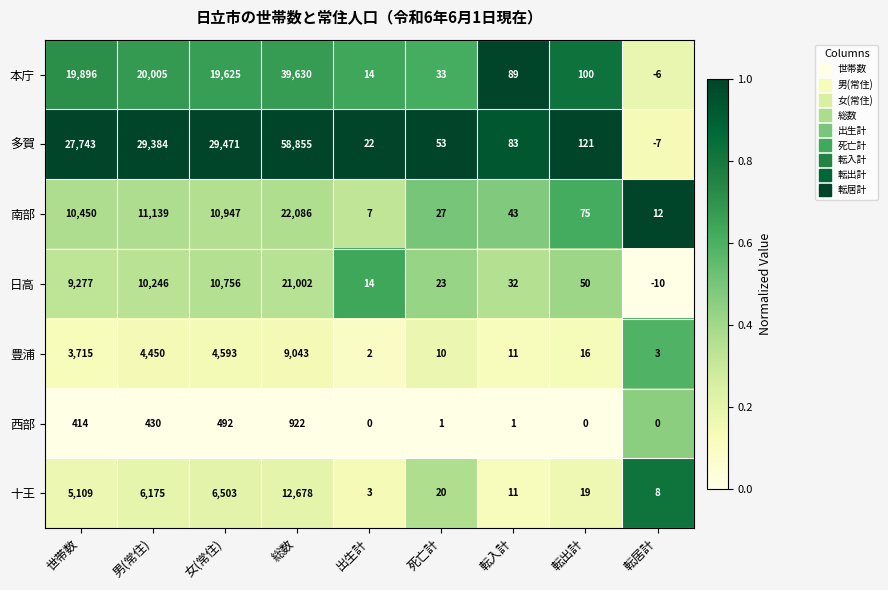

Count the number of categories in the chart.

9